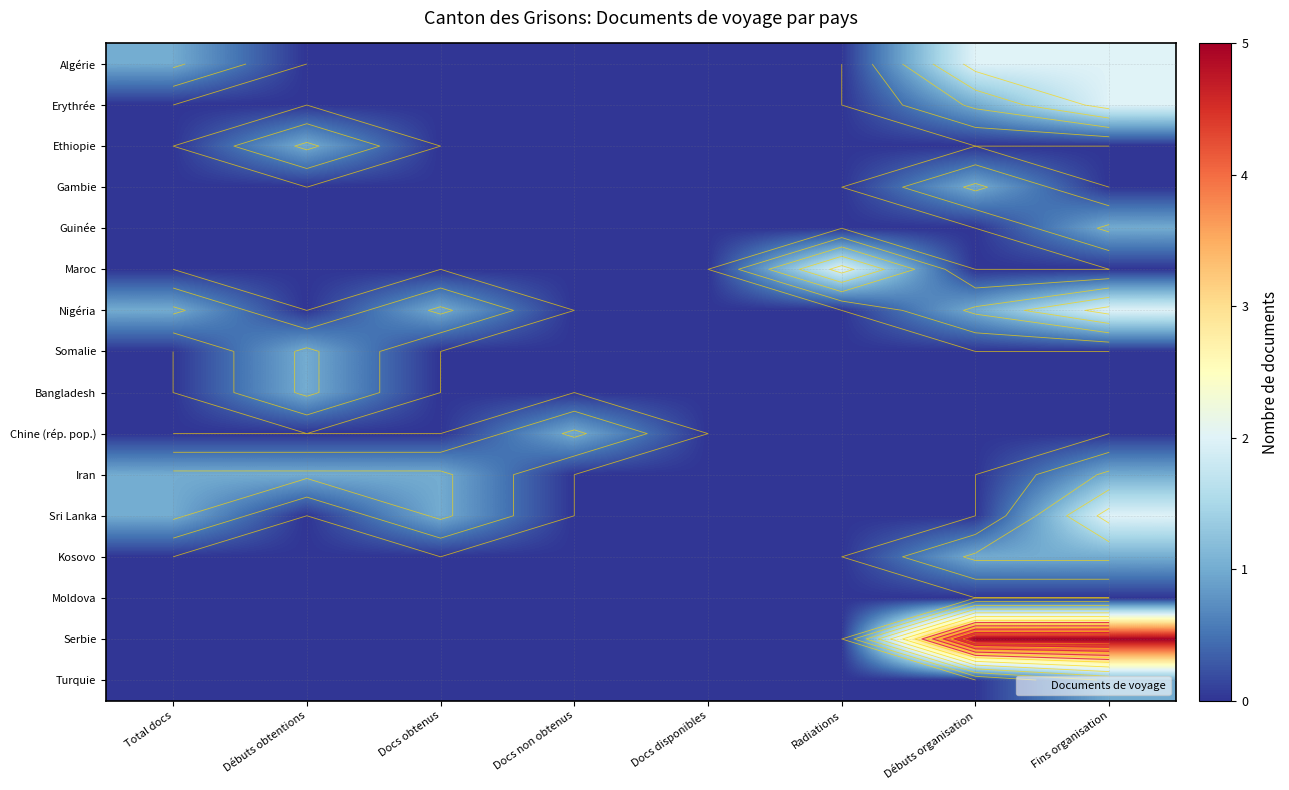

Is the value of Guinée at Radiations greater than the value of Nigéria at Docs disponibles?

No